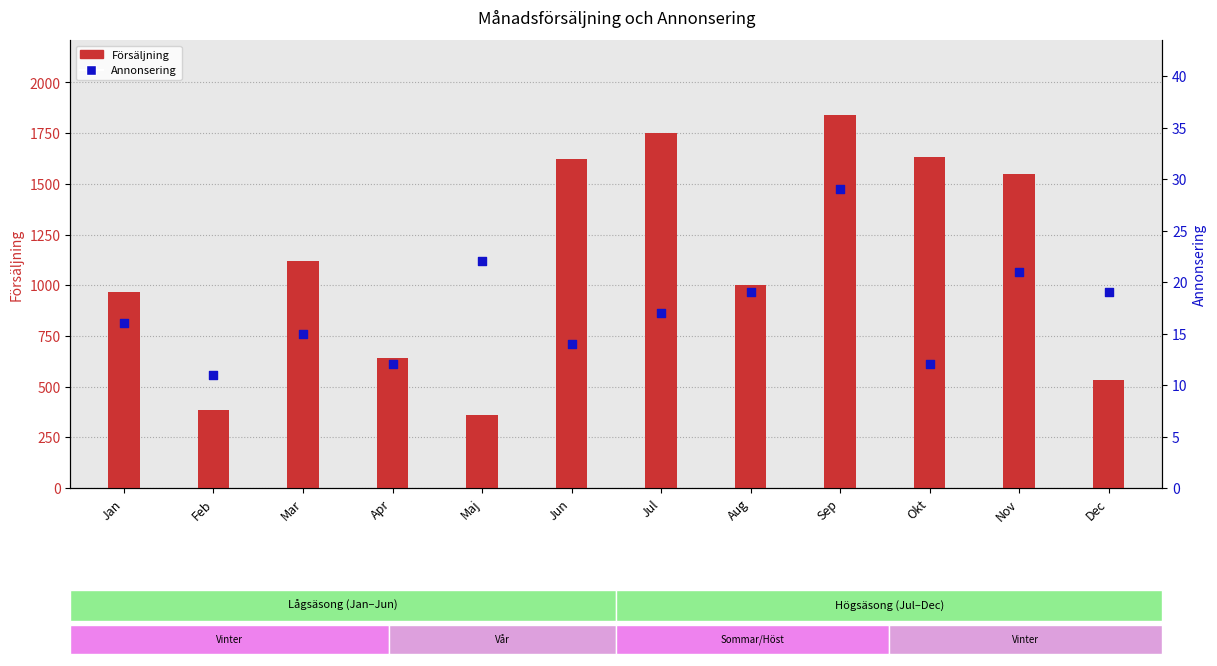

What are all the series names shown in the legend?

Försäljning, Annonsering